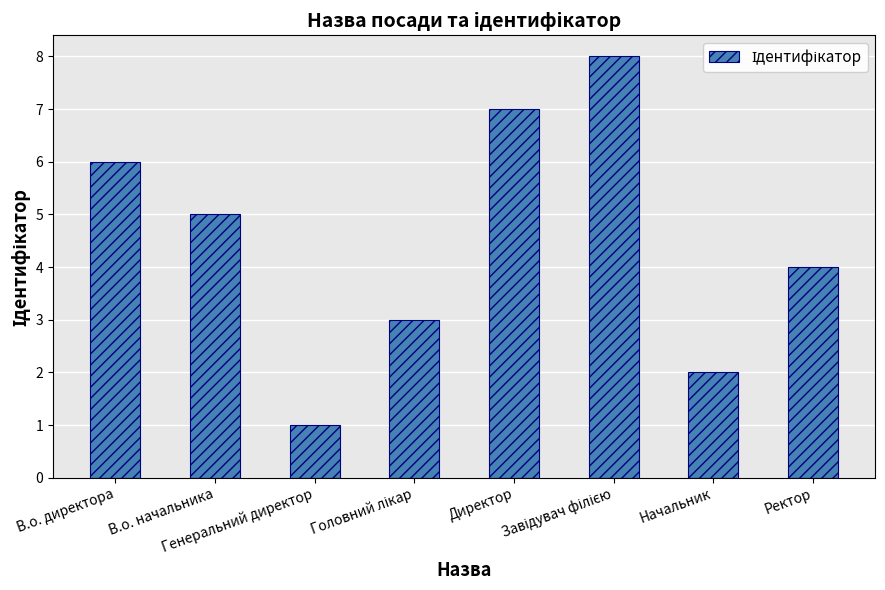

What is the sum of all values?

36